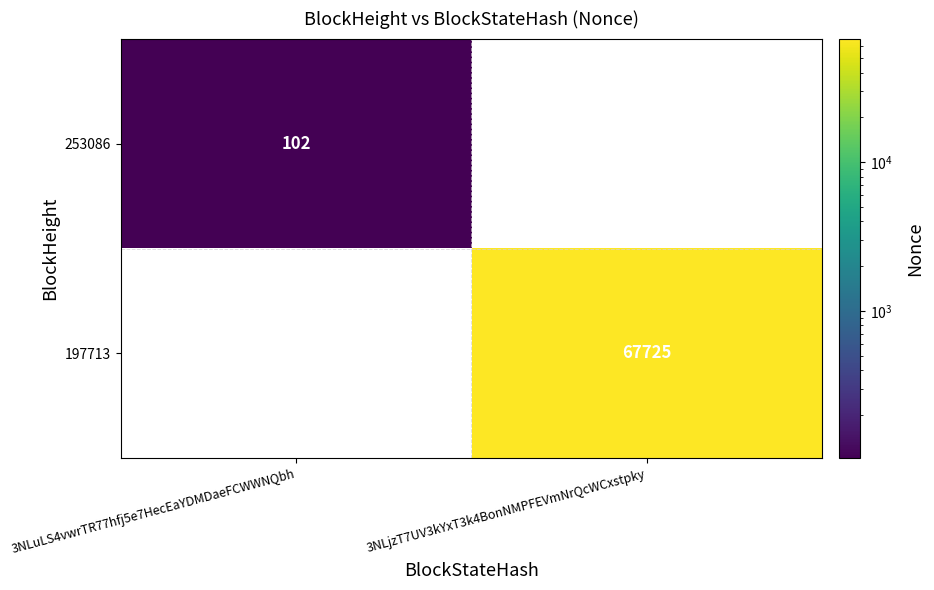

How many series are shown in this chart?

2